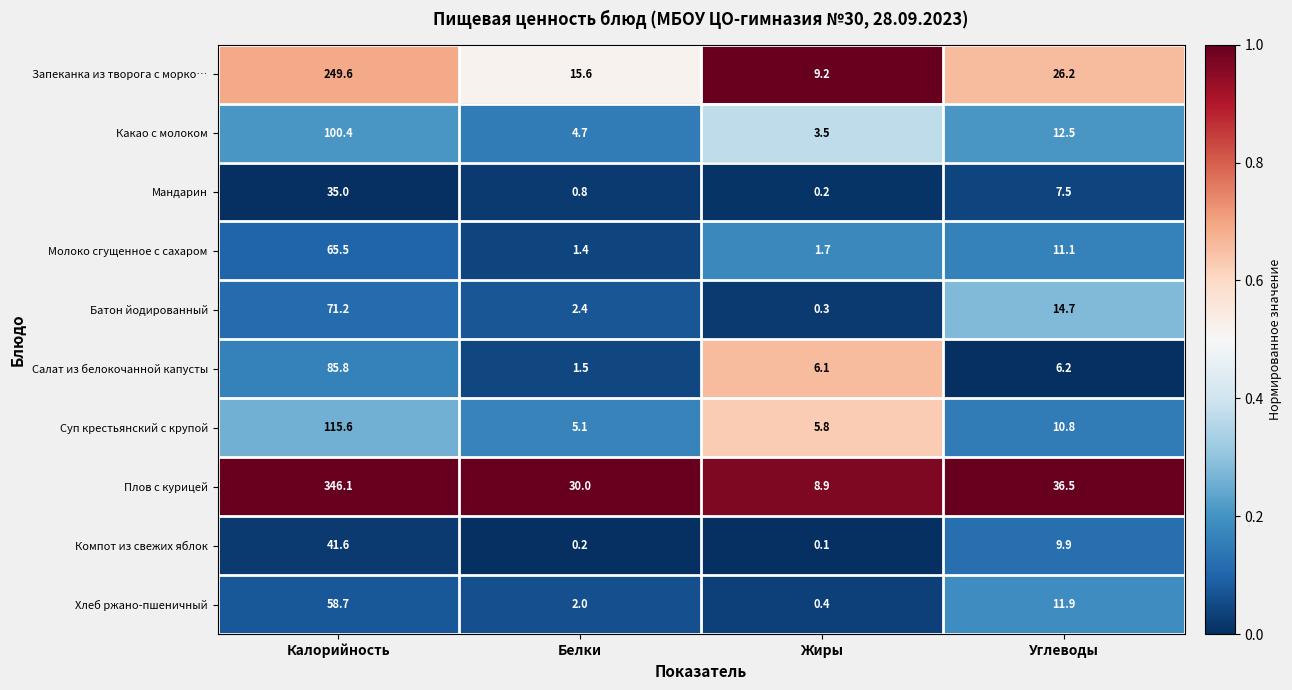

Is the value of Мандарин at Углеводы greater than the value of Батон йодированный at Углеводы?

No